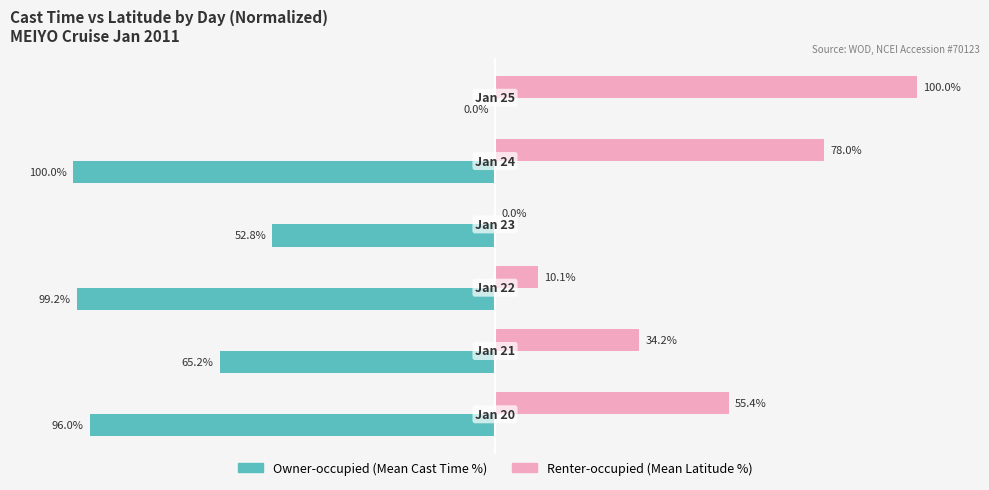

How many bars are there in each group?

2